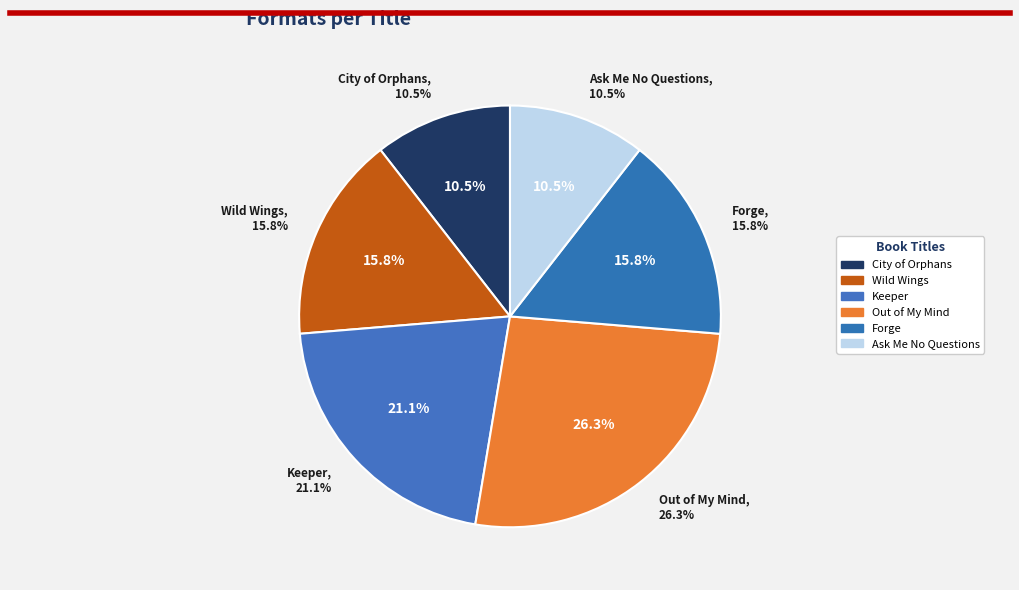

What percentage is NOT represented by City of Orphans?

89.5%